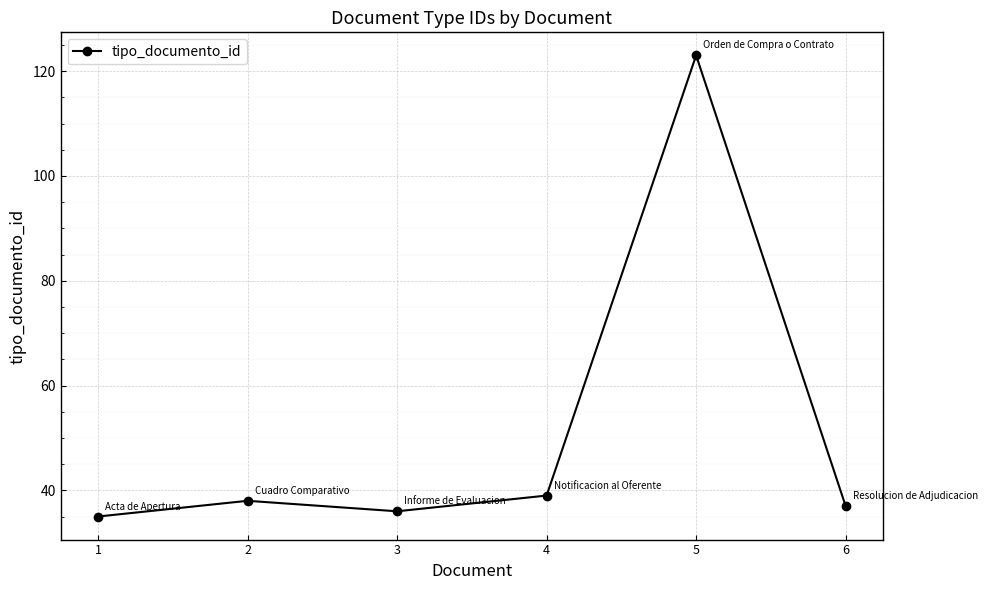

Between 4 and 1, which is larger?

4